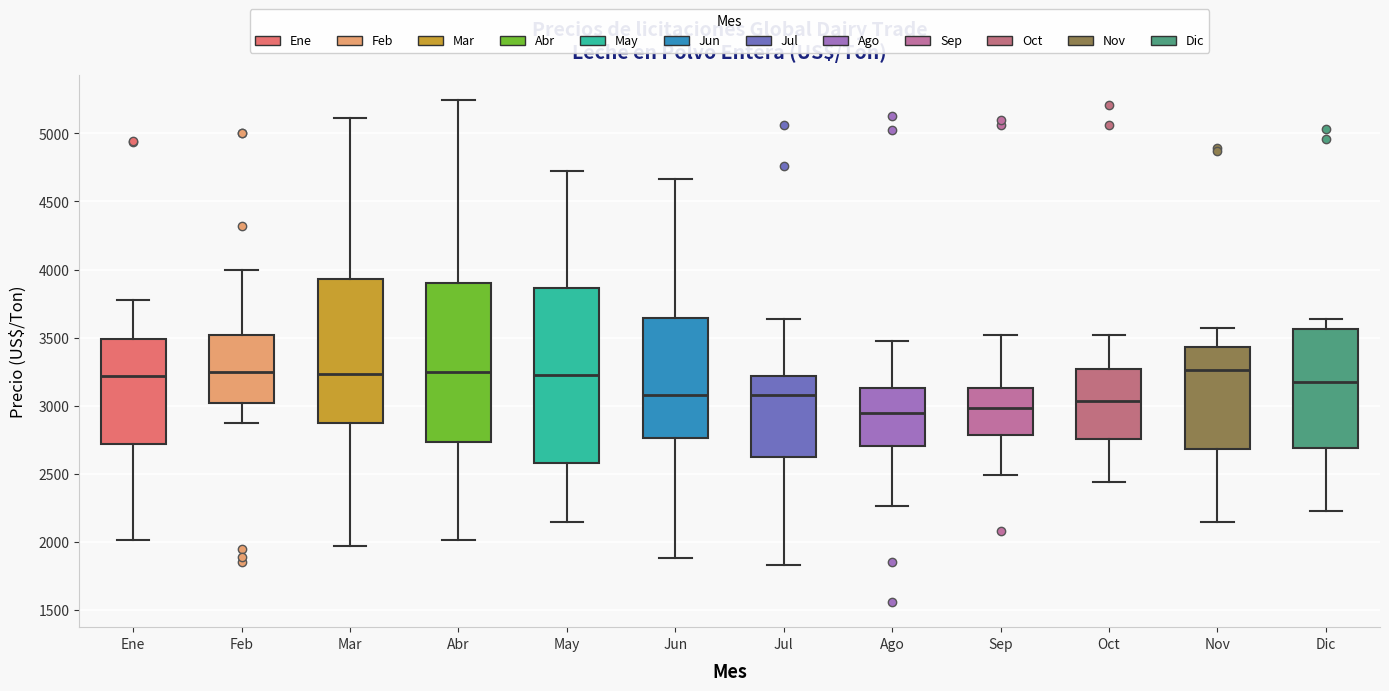

Comparing the boxes themselves (not the whiskers), which one is the tallest?

May